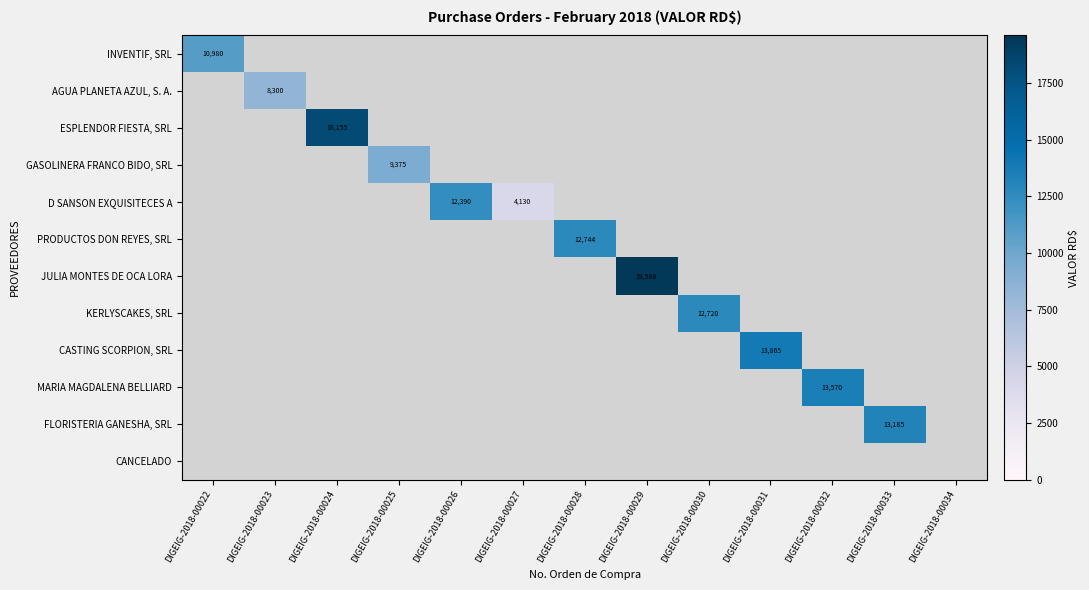

The PRODUCTOS DON REYES, SRL series shows 12744.0 at DIGEIG-2018-00028. True or false?

True